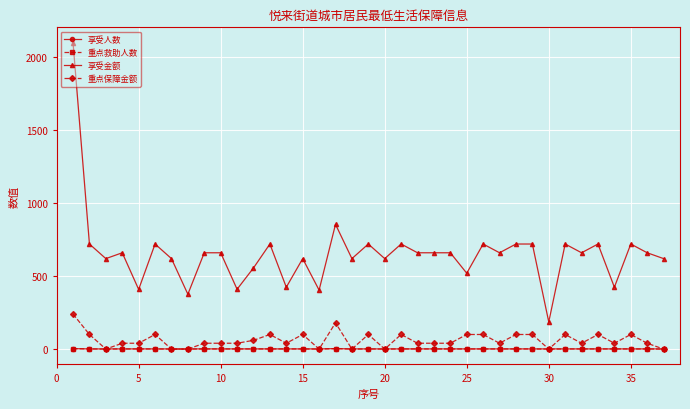

True or false: 享受人数 and 享受金额 intersect in this chart.

False